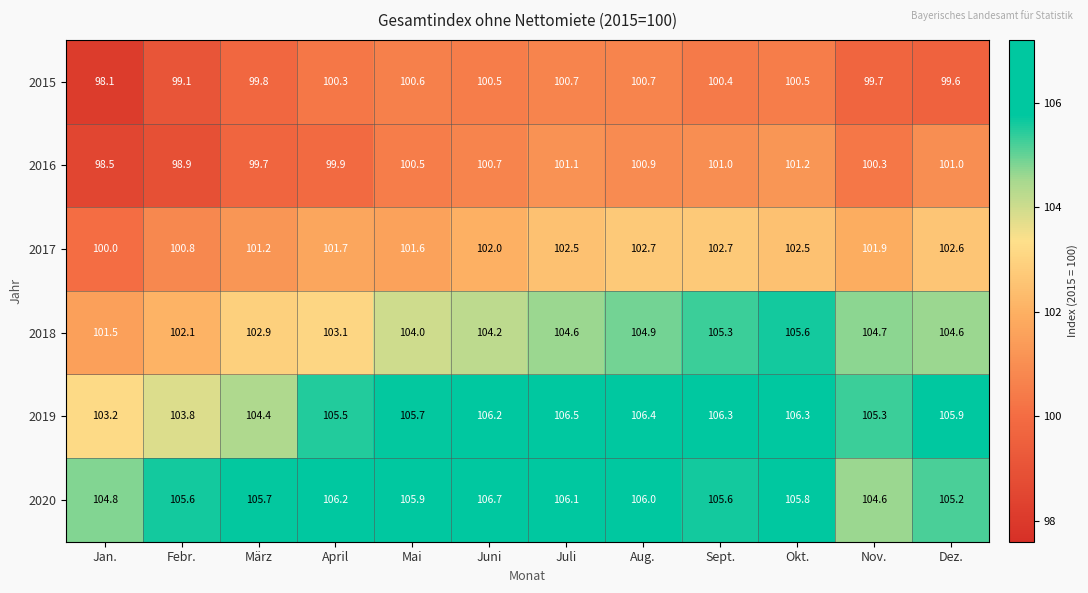

What is the maximum value shown in the chart?

106.7